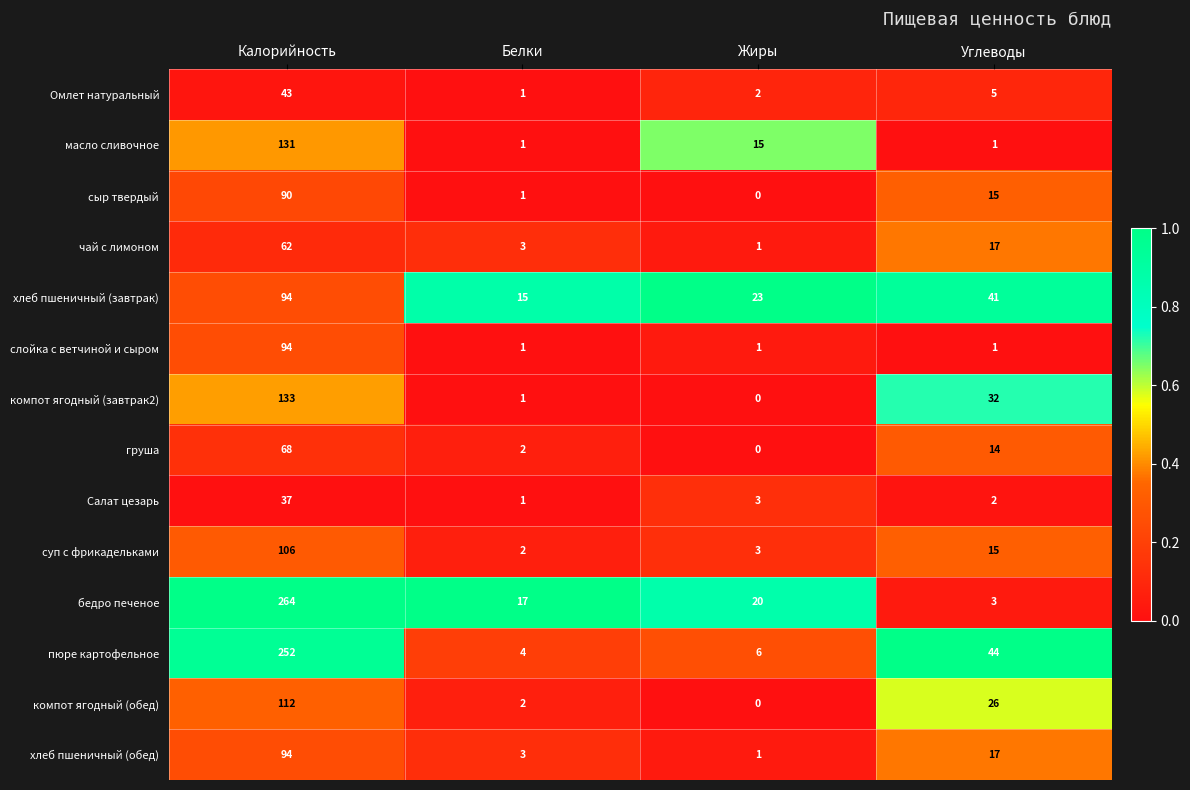

What is the total value across all series at Жиры?

75